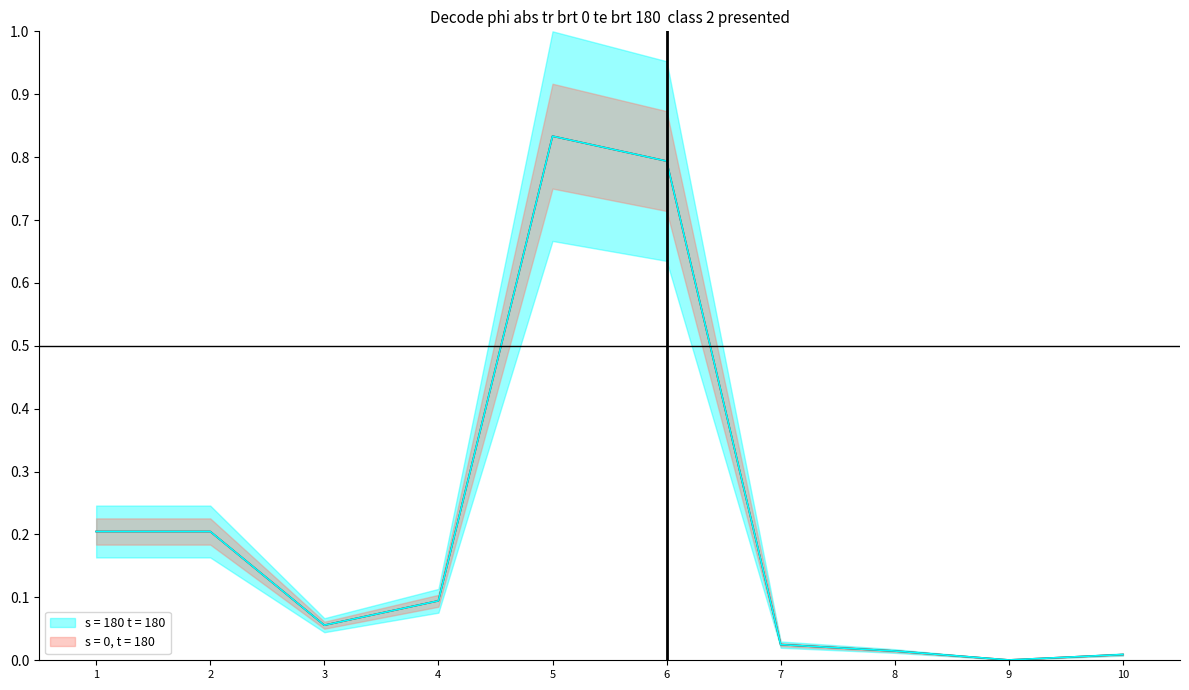

What is the difference between the second highest and minimum values in the s = 0, t = 180 series?

0.8